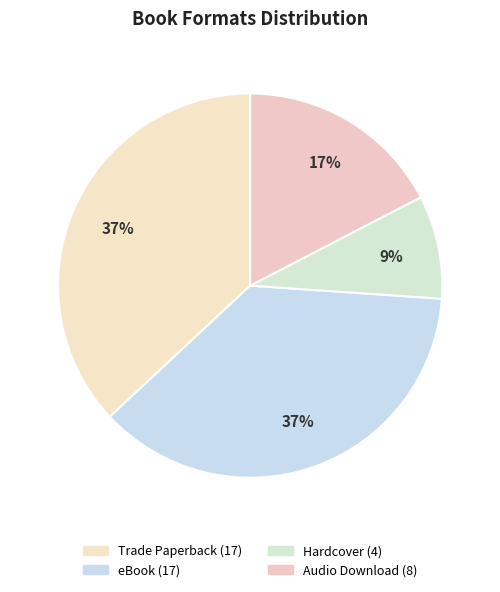

What is the ratio of the value at Hardcover to the value at Trade Paperback?

0.2